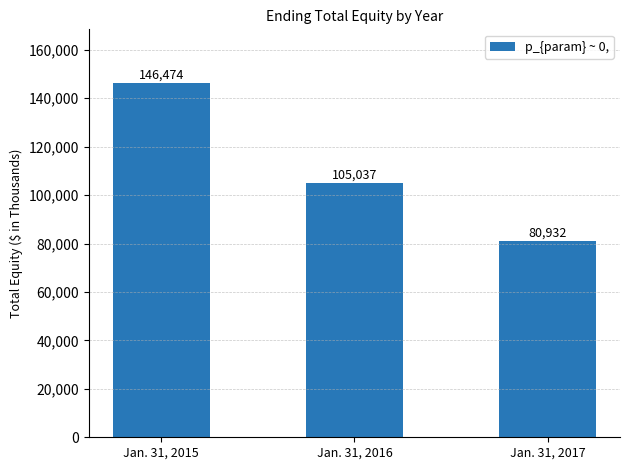

How many values are below 105037?

1